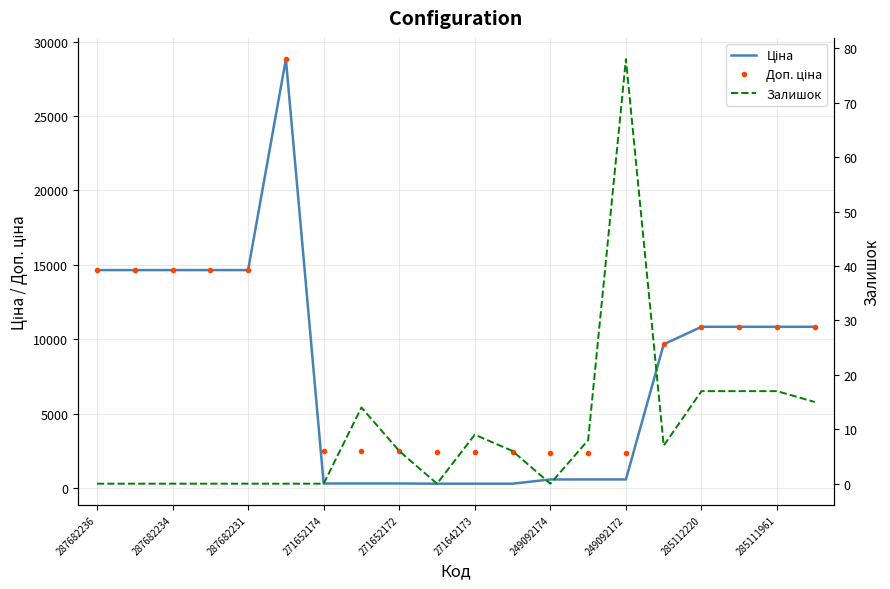

What is the average value of the Доп. ціна series?

8844.1